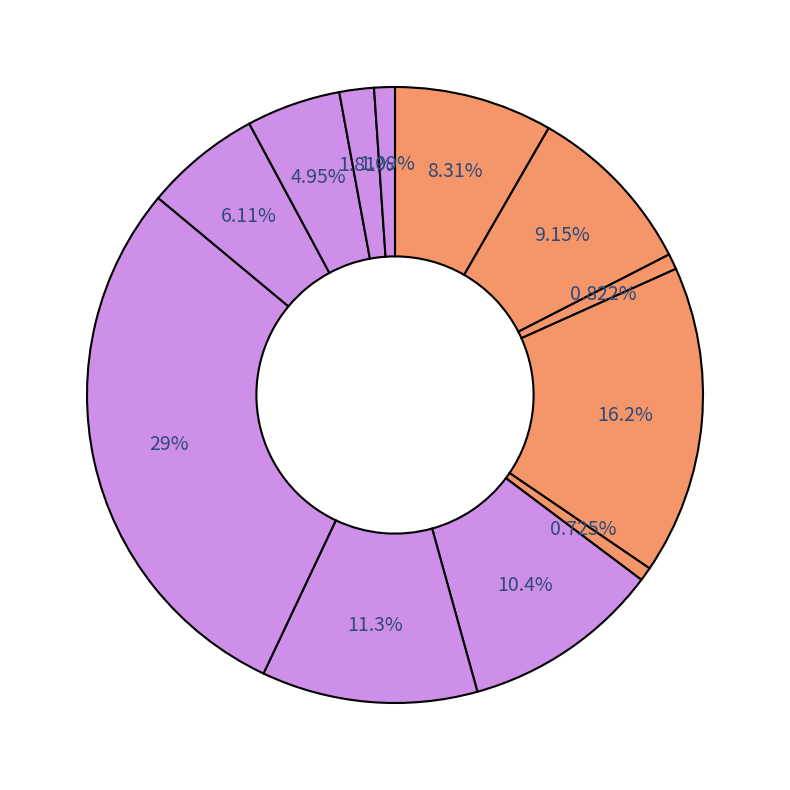

Count the number of slices in the pie.

12